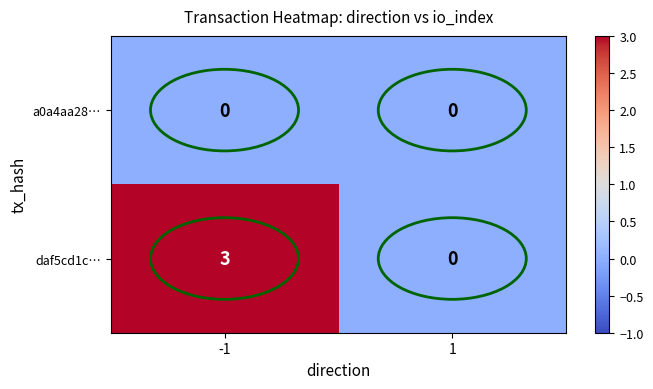

What is the greatest value displayed?

3